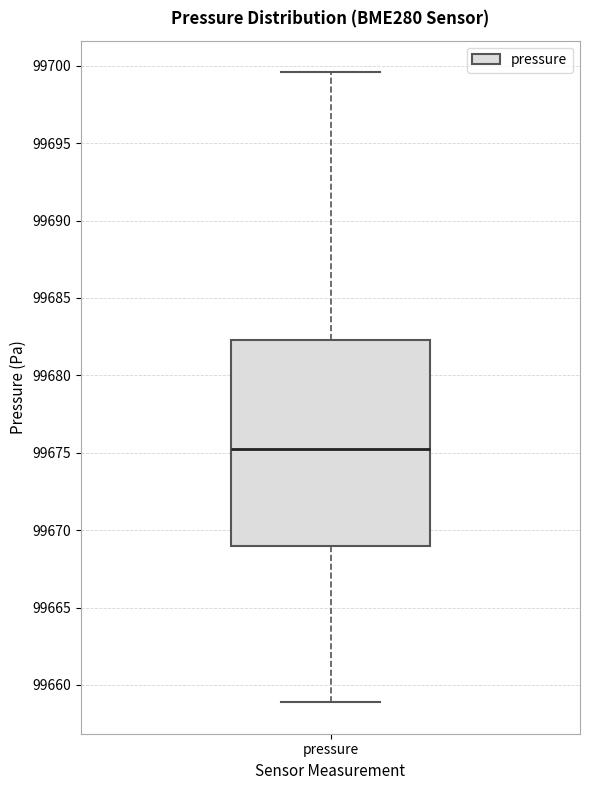

Transcribe this box plot: give where the median line is, the range the box spans, and where the two whiskers end, as read against the y-axis. The values are not printed on the chart, so give them approximately, as read against the axis.

median 99675.0, box 99669.0 to 99682.5, whiskers 99659.0 to 99699.5